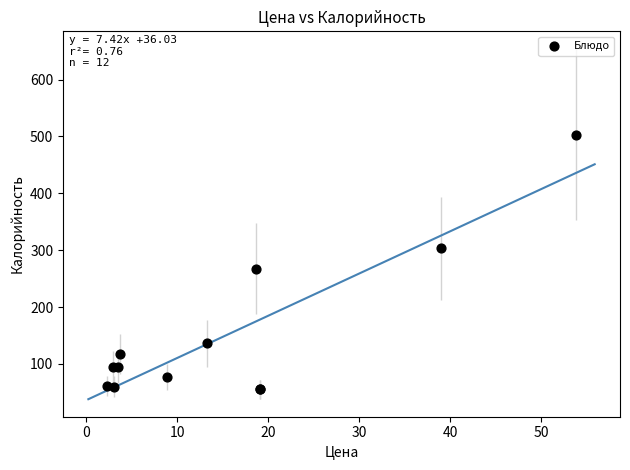

What Y value in the scatter plot is closest to 279?

267